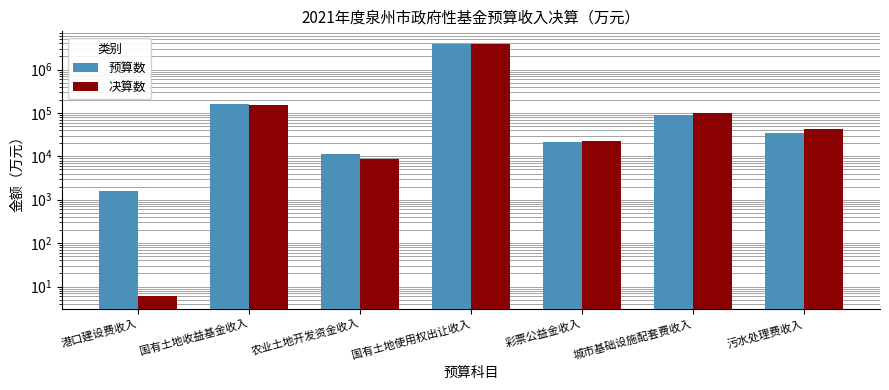

How many bars are there in each group?

2